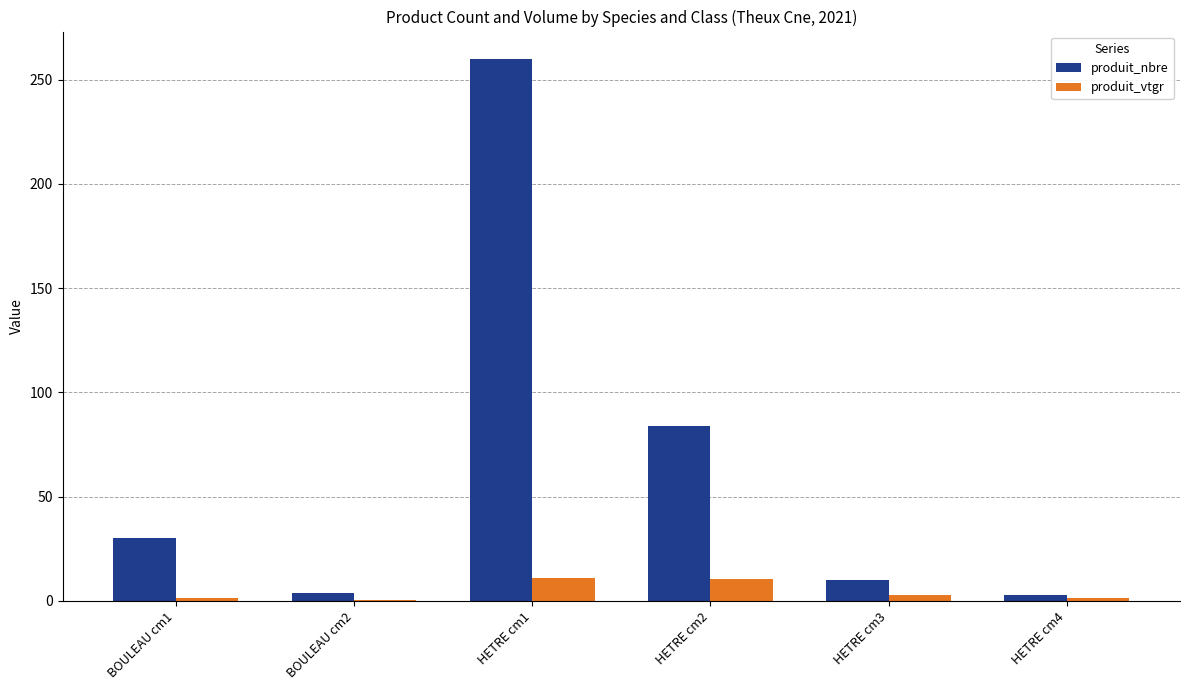

What is the difference between the produit_nbre values at HETRE cm4 and BOULEAU cm2?

1.0